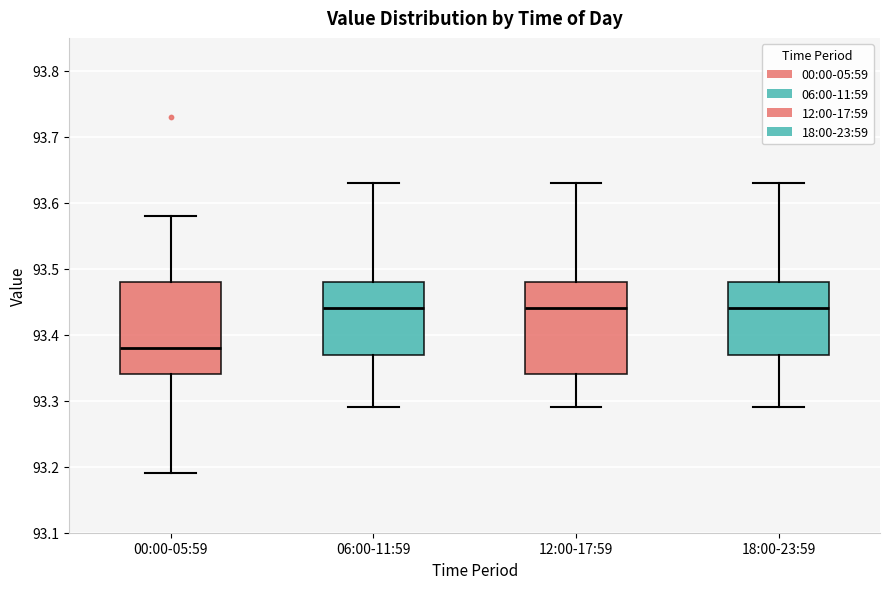

Reading left to right, transcribe this box plot: for each box, give where its median line is, the range the box spans, and where its two whiskers end, as read against the y-axis. The values are not printed on the chart, so give them approximately, as read against the axis.

00:00-05:59: median 93.38, box 93.34 to 93.48, whiskers 93.19 to 93.58
06:00-11:59: median 93.44, box 93.37 to 93.48, whiskers 93.29 to 93.63
12:00-17:59: median 93.44, box 93.34 to 93.48, whiskers 93.29 to 93.63
18:00-23:59: median 93.44, box 93.37 to 93.48, whiskers 93.29 to 93.63